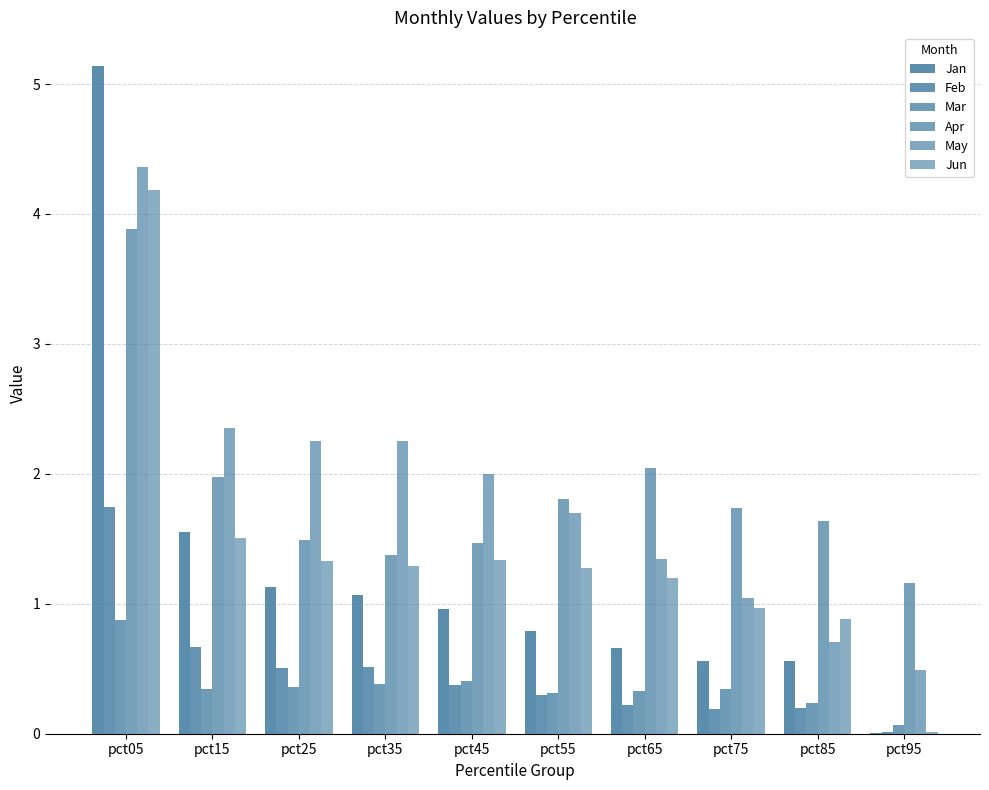

How many data points does each series have?

10